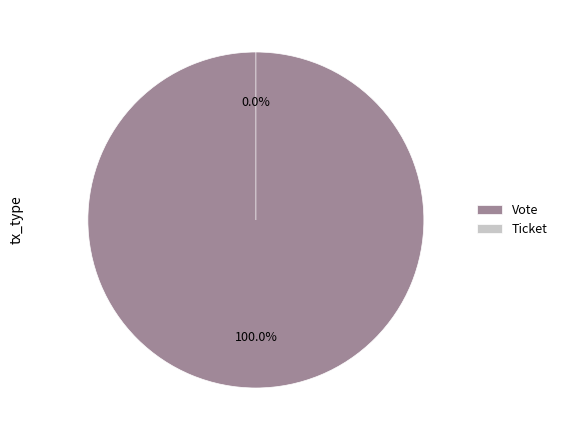

True or false: Vote accounts for 100% of the total.

True